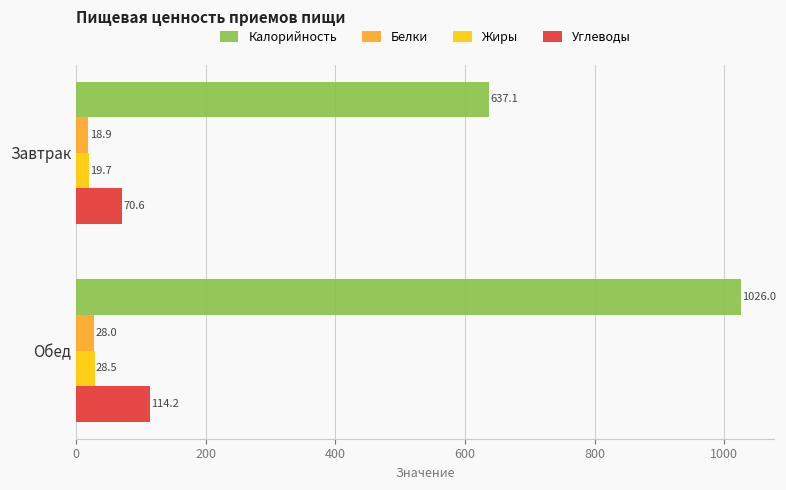

True or false: Жиры has a value of 19.7 at Завтрак.

True